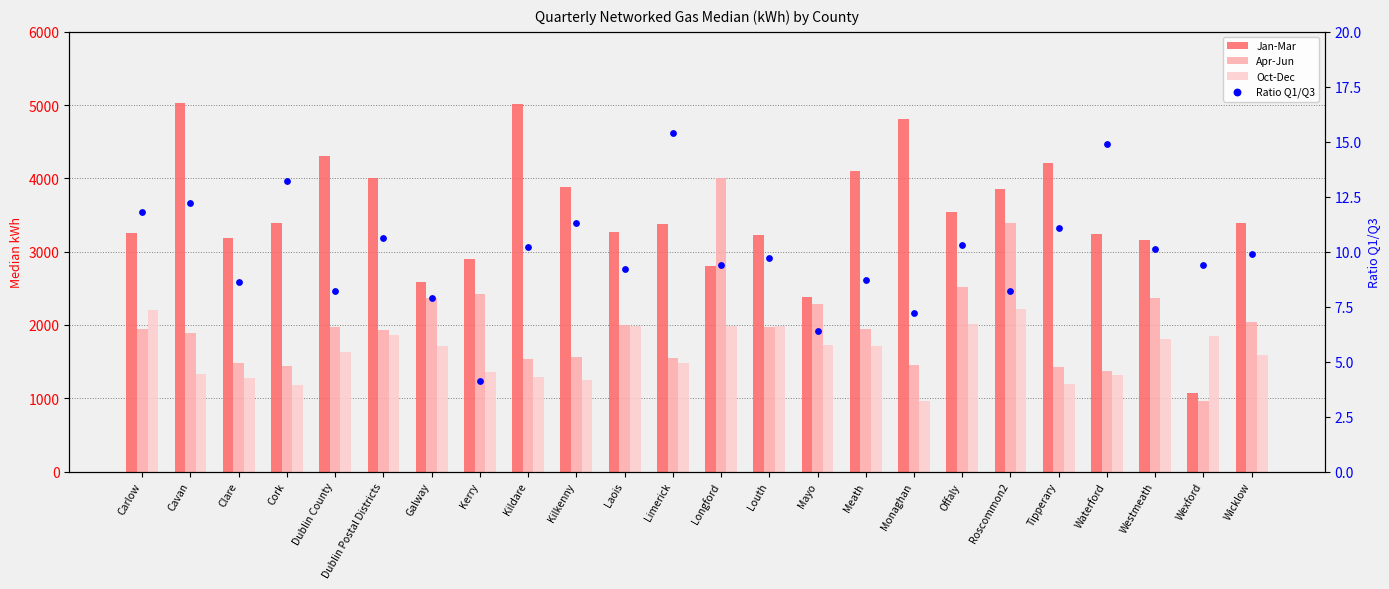

Which series has the largest total across all categories?

Jan-Mar